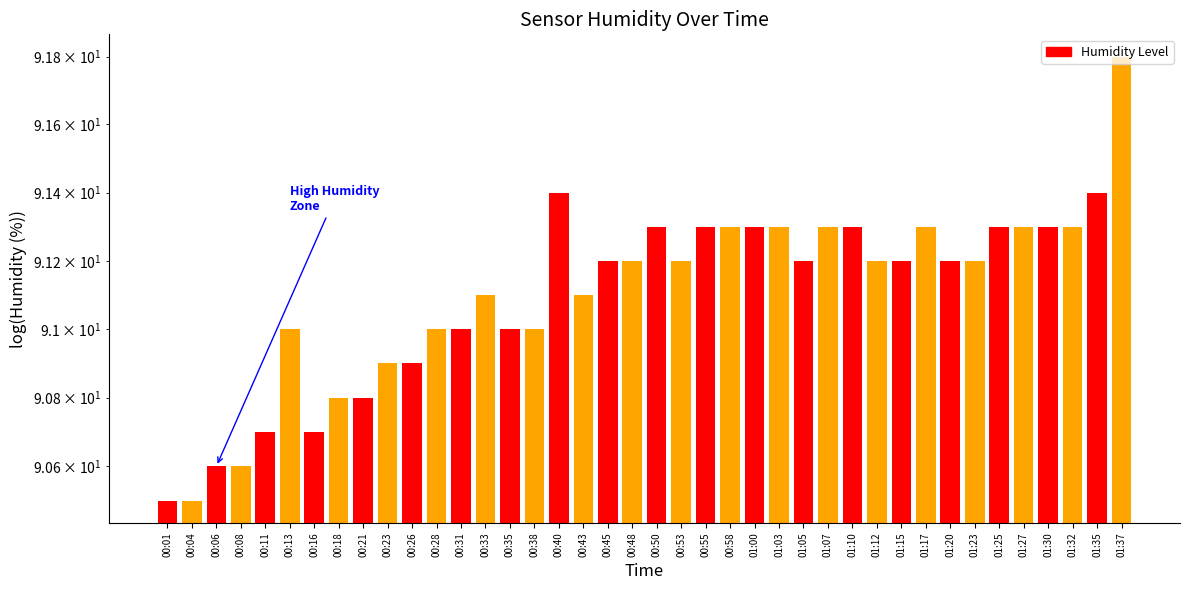

List the labels in order of value, smallest first.

00:01, 00:04, 00:06, 00:08, 00:11, 00:16, 00:18, 00:21, 00:23, 00:26, 00:13, 00:28, 00:31, 00:35, 00:38, 00:33, 00:43, 00:45, 00:48, 00:53, 01:05, 01:12, 01:15, 01:20, 01:23, 00:50, 00:55, 00:58, 01:00, 01:03, 01:07, 01:10, 01:17, 01:25, 01:27, 01:30, 01:32, 00:40, 01:35, 01:37